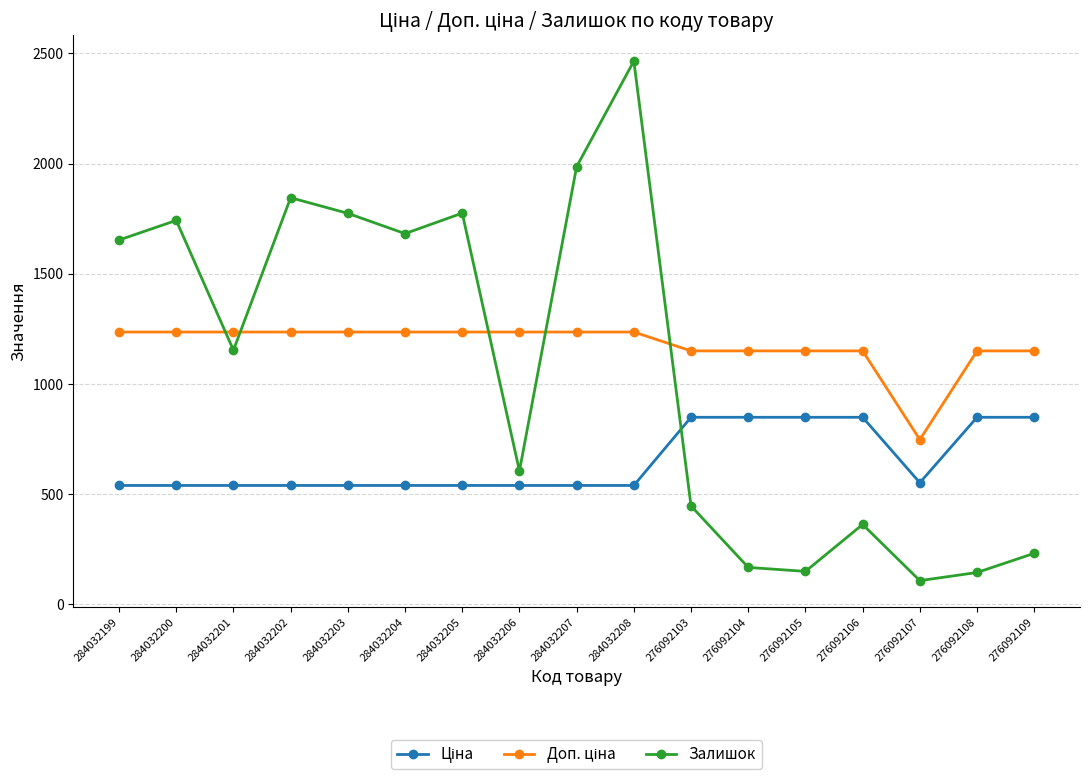

What is the spread (max minus min) of values at 284032206?

696.4